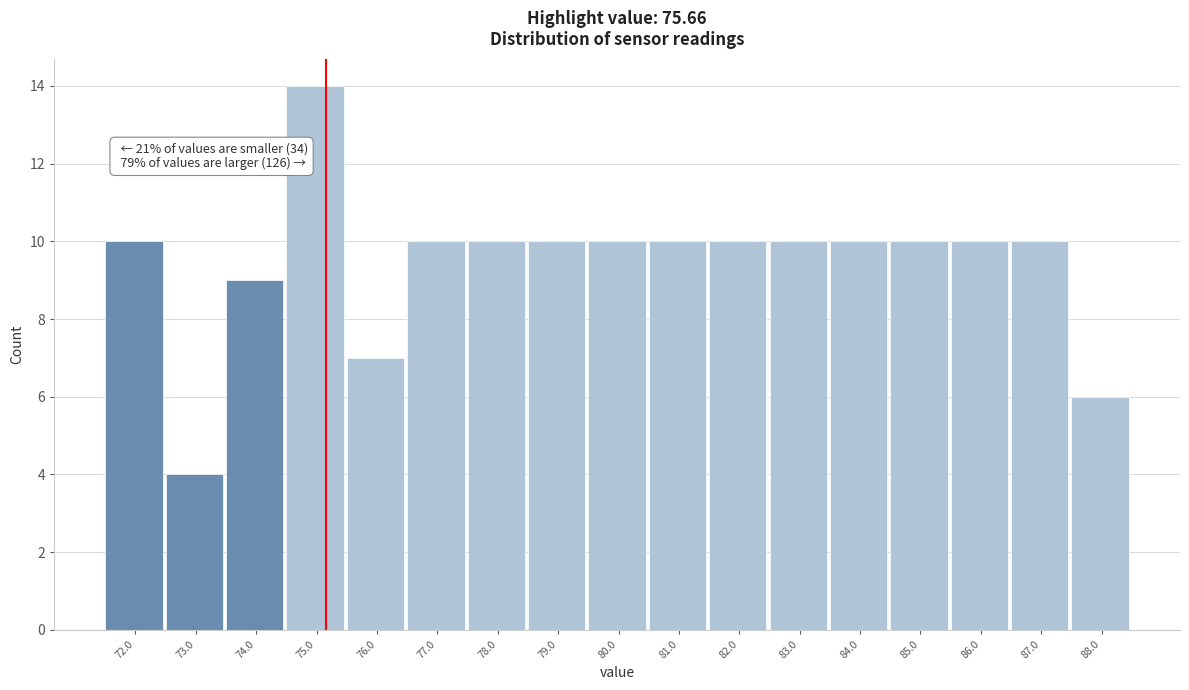

Reading left to right, what are all the values shown in this chart?

72.0=10	73.0=4	74.0=9	75.0=14	76.0=7	77.0=10	78.0=10	79.0=10	80.0=10	81.0=10	82.0=10	83.0=10	84.0=10	85.0=10	86.0=10	87.0=10	88.0=6